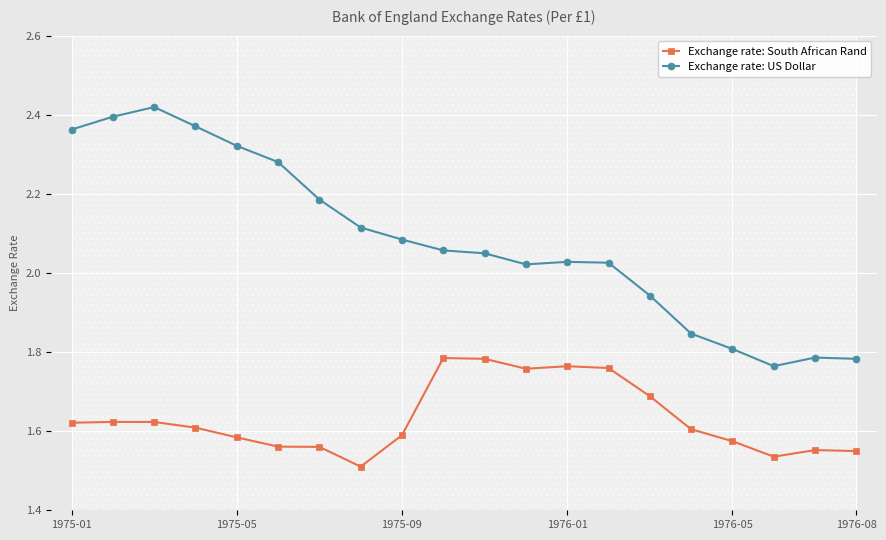

Is it true that Exchange rate: South African Rand equals 1.6 at 6?

True